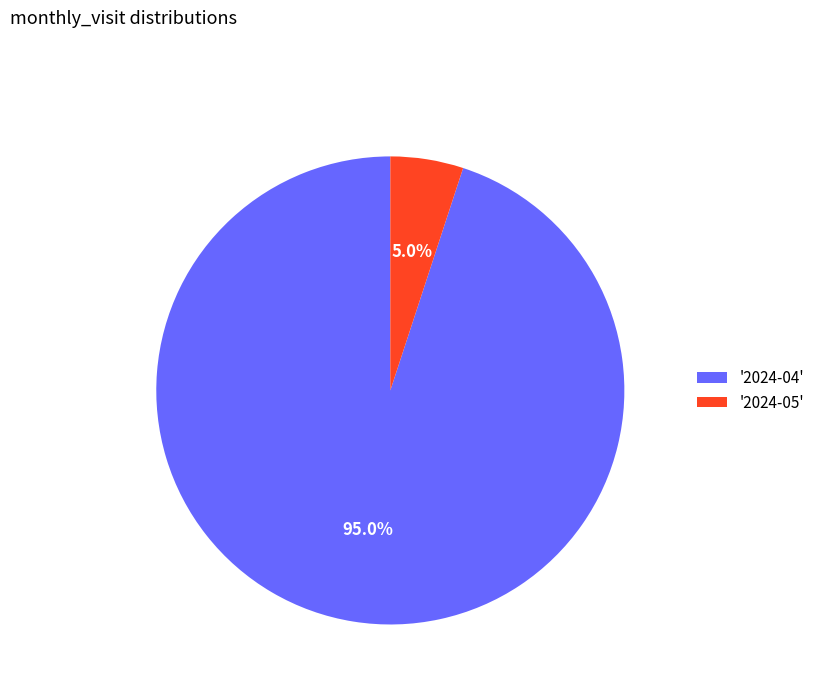

Which category accounts for the majority?

'2024-04'